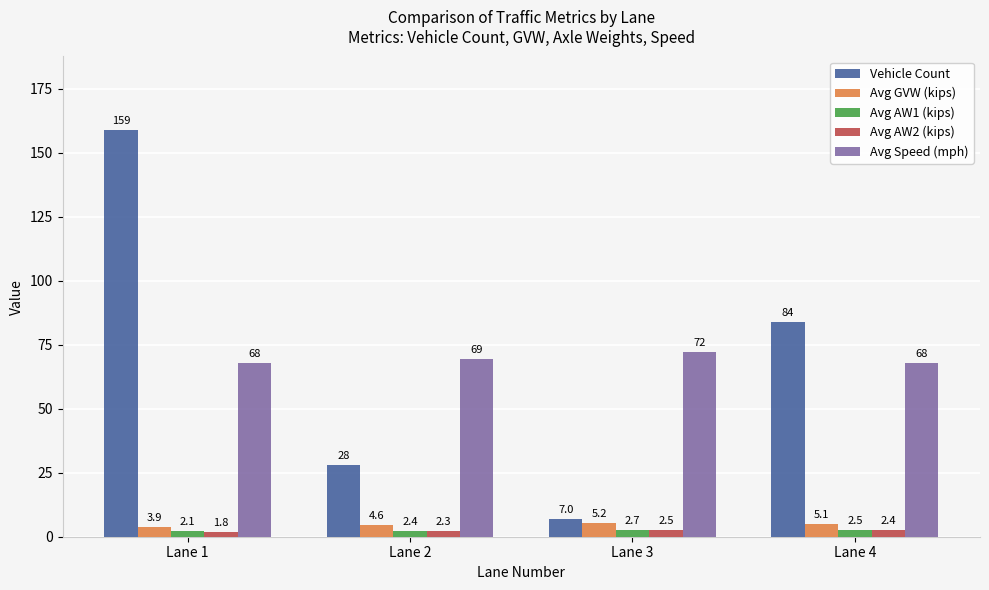

What is the value of the Vehicle Count bar at the 3rd from the left?

7.0